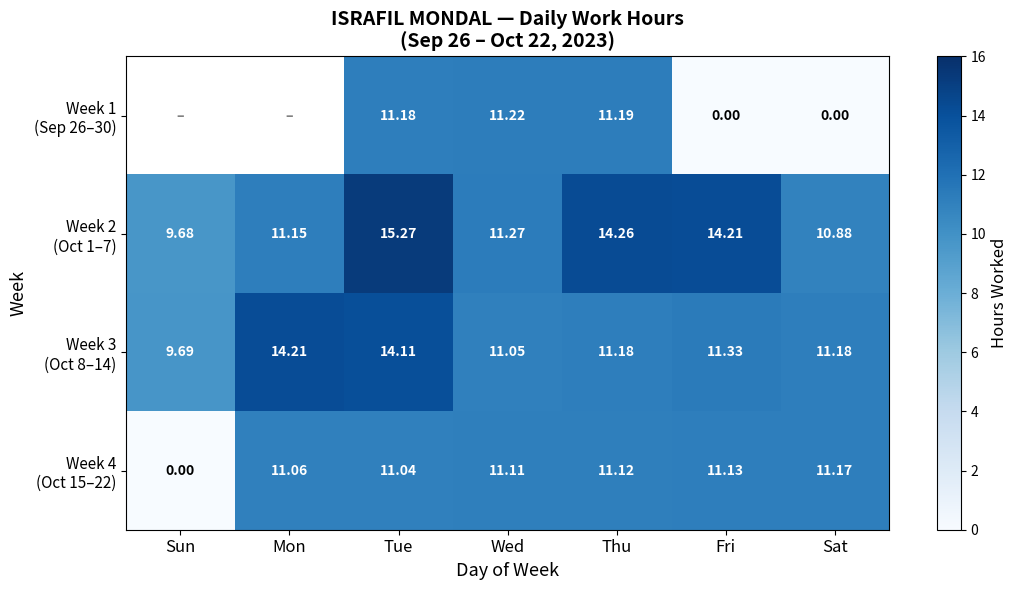

Which category has the lowest value across all series?

Fri